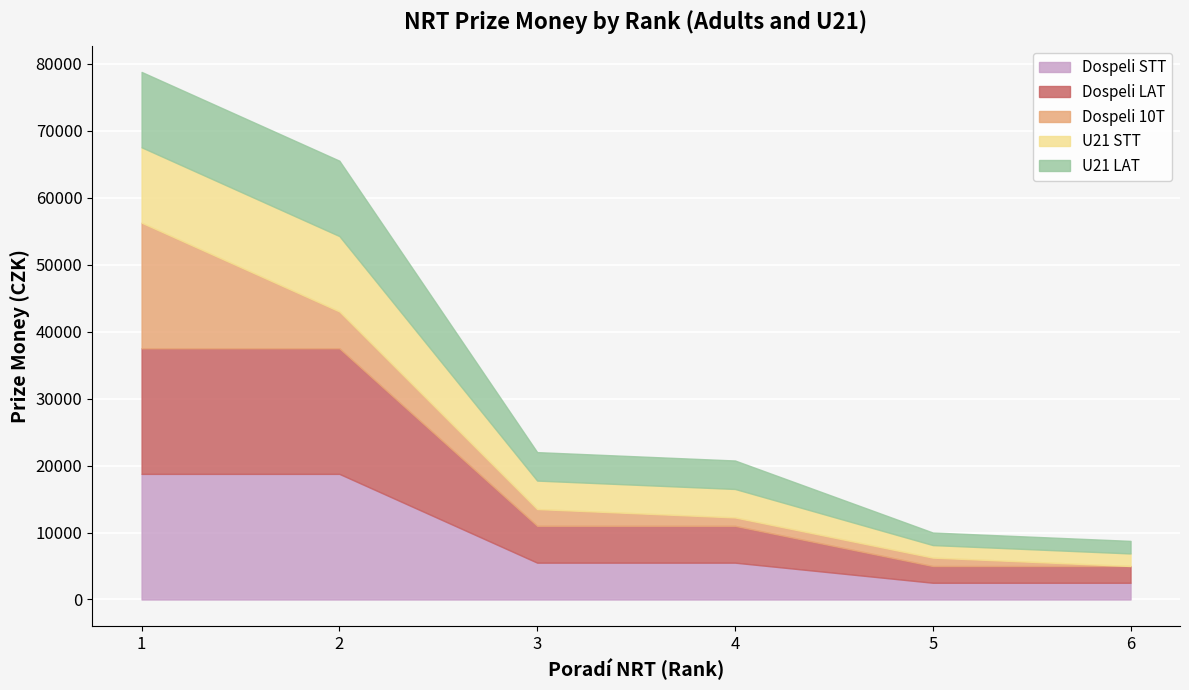

Is the value of Dospeli 10T at 3 greater than the value of U21 STT at 1?

No